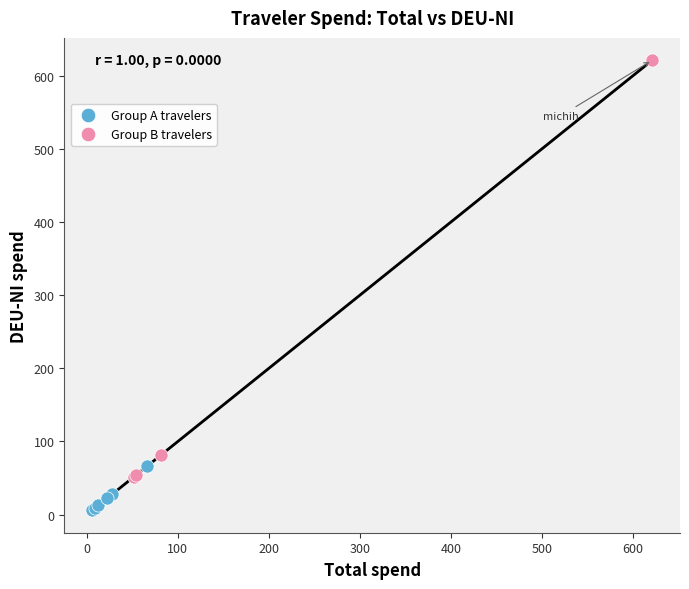

What are all the series names shown in the legend?

Group A travelers, Group B travelers